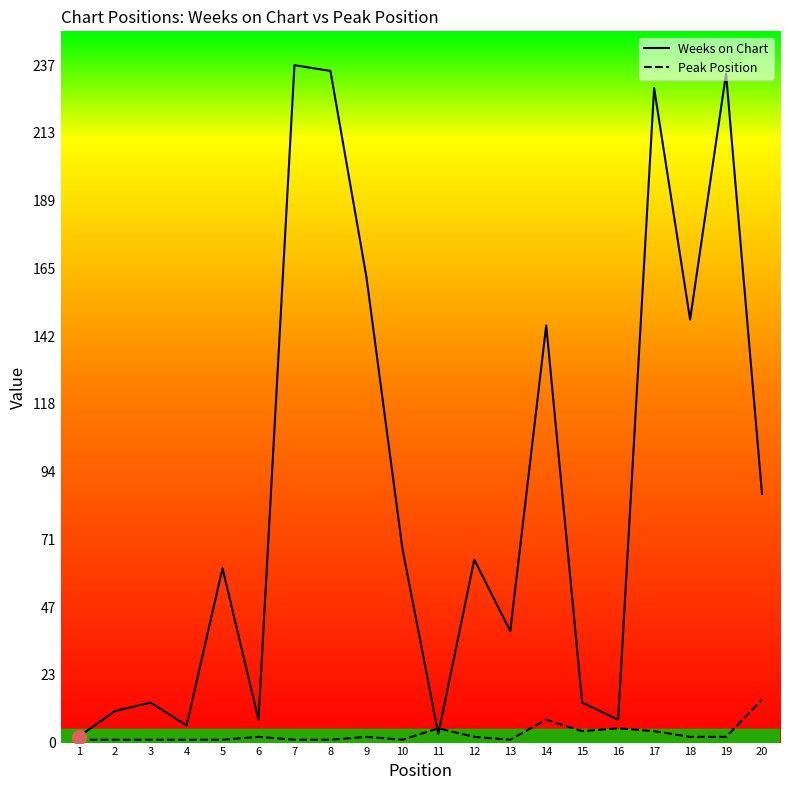

Reading left to right, what are all the values shown in this chart?

Weeks on Chart: 2	11	14	6	61	8	237	235	163	68	3	64	39	146	14	8	229	148	234	87
Peak Position: 1	1	1	1	1	2	1	1	2	1	5	2	1	8	4	5	4	2	2	15